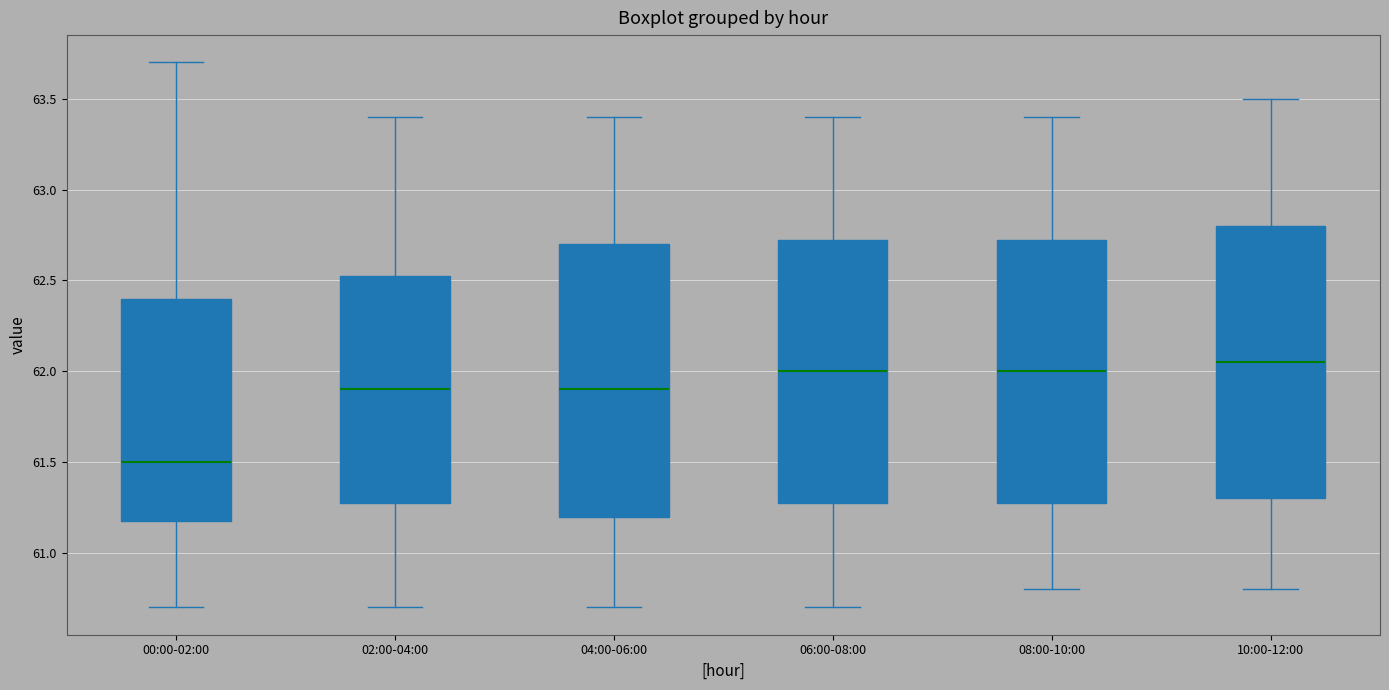

Reading left to right, read every box against the y-axis: the position of its median line, the range the box covers, and the ends of its whiskers. The values are not printed on the chart, so give them approximately, as read against the axis.

00:00-02:00: median 61.50, box 61.20 to 62.40, whiskers 60.70 to 63.70
02:00-04:00: median 61.90, box 61.30 to 62.55, whiskers 60.70 to 63.40
04:00-06:00: median 61.90, box 61.20 to 62.70, whiskers 60.70 to 63.40
06:00-08:00: median 62.00, box 61.30 to 62.75, whiskers 60.70 to 63.40
08:00-10:00: median 62.00, box 61.30 to 62.75, whiskers 60.80 to 63.40
10:00-12:00: median 62.05, box 61.30 to 62.80, whiskers 60.80 to 63.50